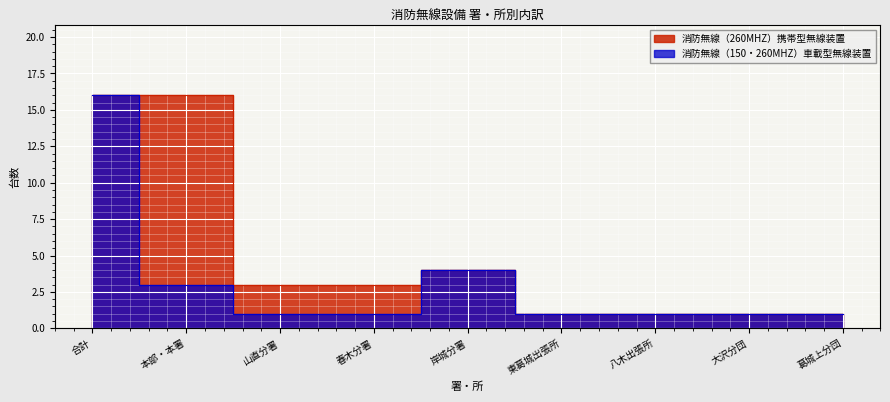

How many series are shown in this chart?

2